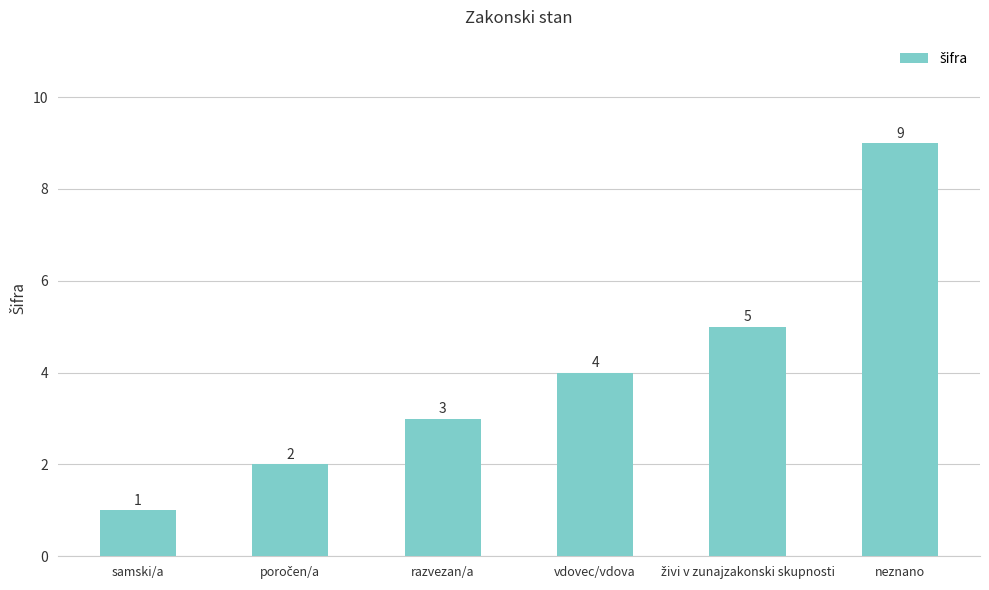

Between razvezan/a and neznano, which is larger?

neznano